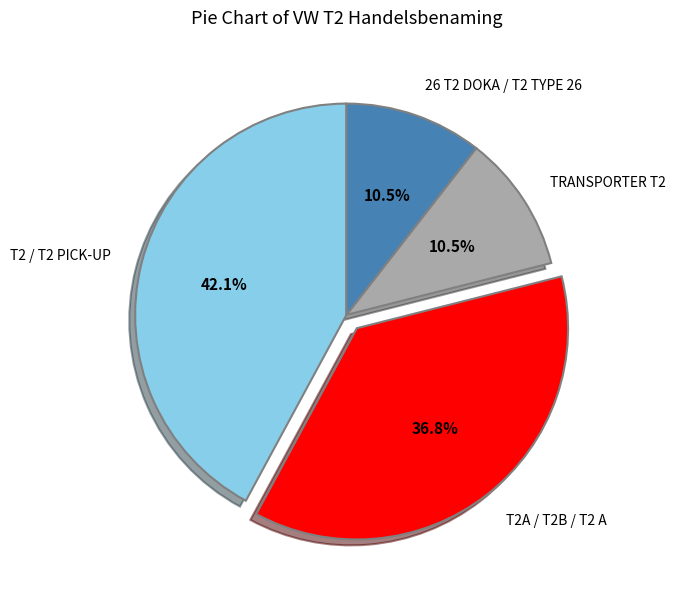

Is the sum of 26 T2 DOKA / T2 TYPE 26 and T2A / T2B / T2 A greater than half?

No